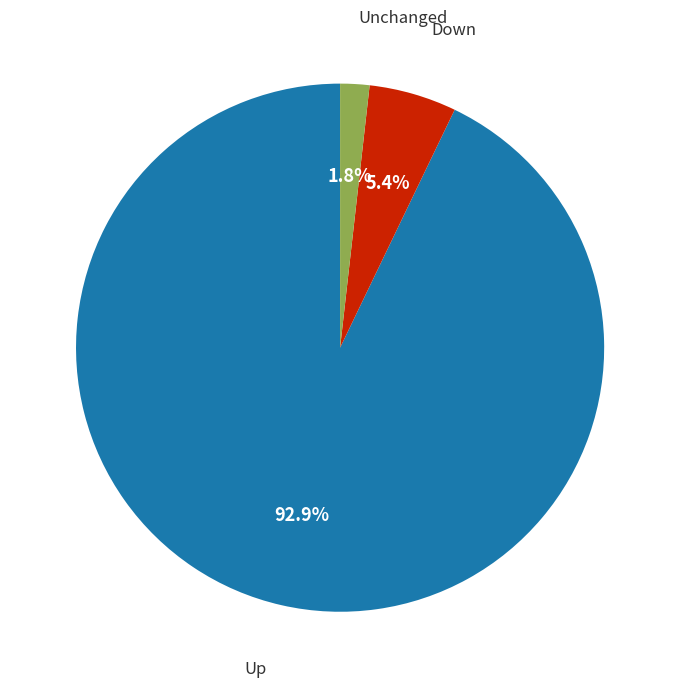

Is there any slice that represents more than half of the pie?

Yes